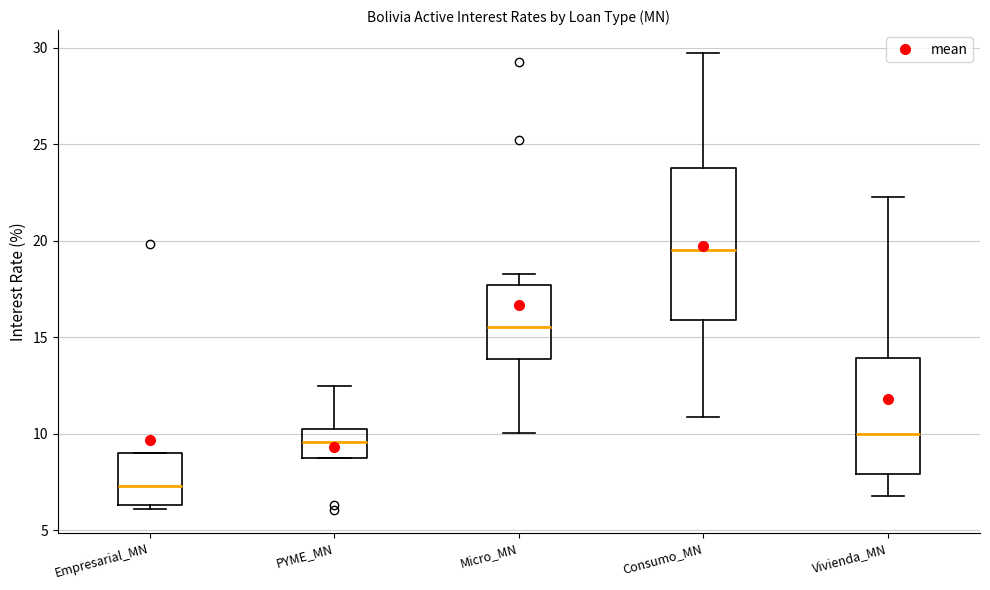

Reading left to right, read every box against the y-axis: the position of its median line, the range the box covers, and the ends of its whiskers. The values are not printed on the chart, so give them approximately, as read against the axis.

Empresarial_MN: median 7.5, box 6.5 to 9.0, whiskers 6.0 to 9.0
PYME_MN: median 9.5, box 8.5 to 10.5, whiskers 8.5 to 12.5
Micro_MN: median 15.5, box 14.0 to 17.5, whiskers 10.0 to 18.5
Consumo_MN: median 19.5, box 16.0 to 24.0, whiskers 11.0 to 29.5
Vivienda_MN: median 10.0, box 8.0 to 14.0, whiskers 7.0 to 22.5